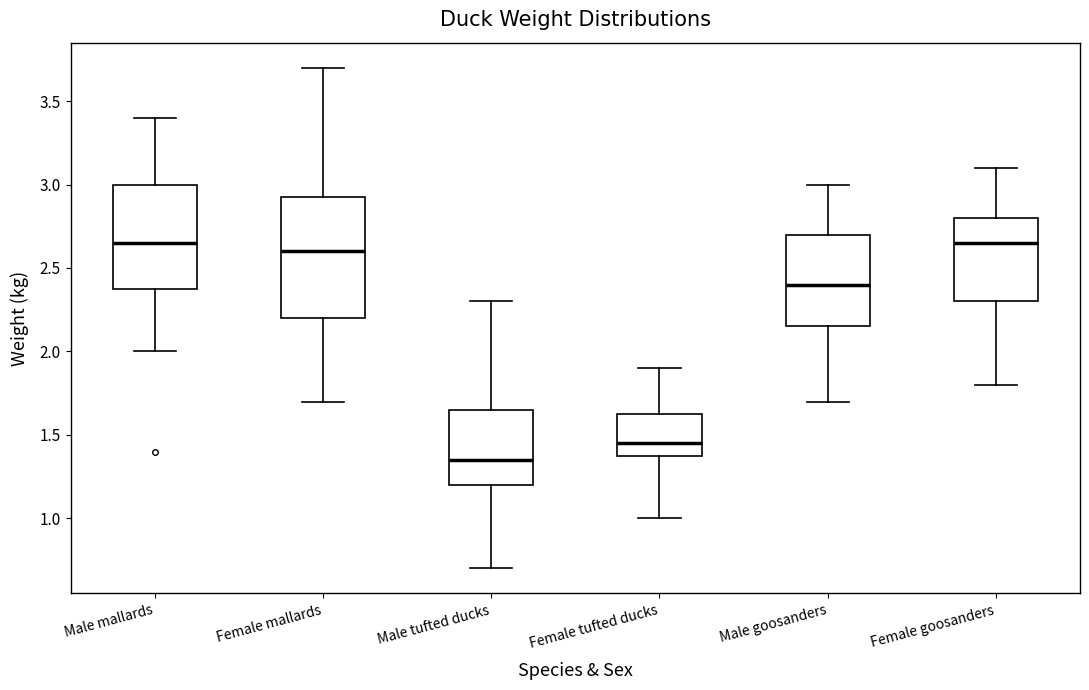

Which box is the tallest, from its lower edge to its upper edge?

Female mallards